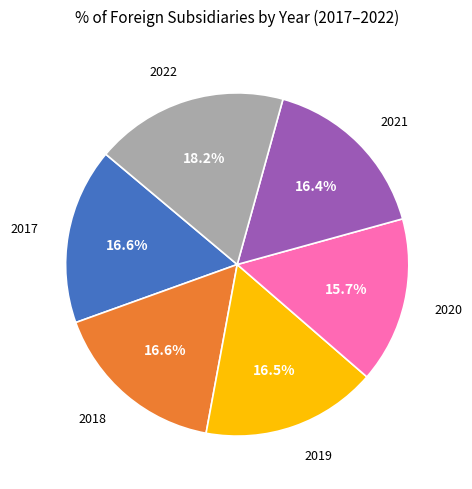

Does any single category account for the majority?

No